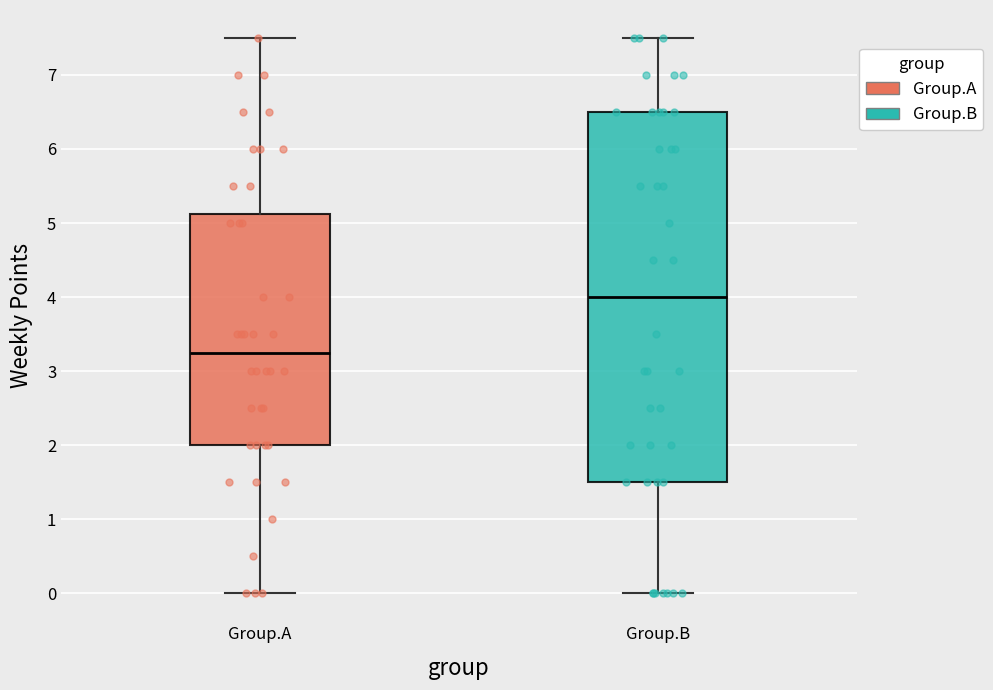

Comparing the boxes themselves (not the whiskers), which one is the tallest?

Group.B